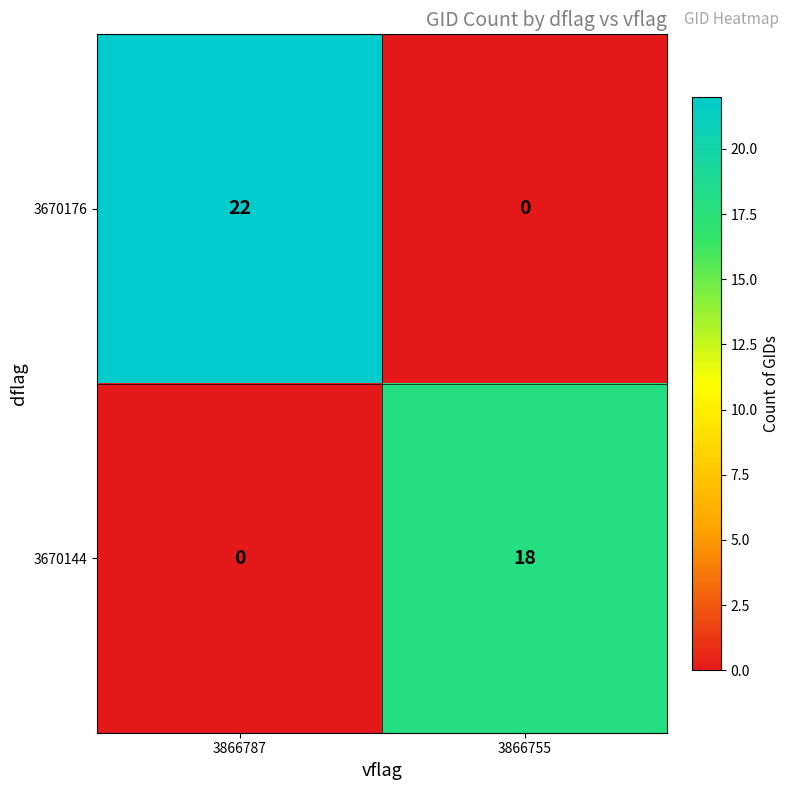

At which category is the sum across all series the highest?

3866787